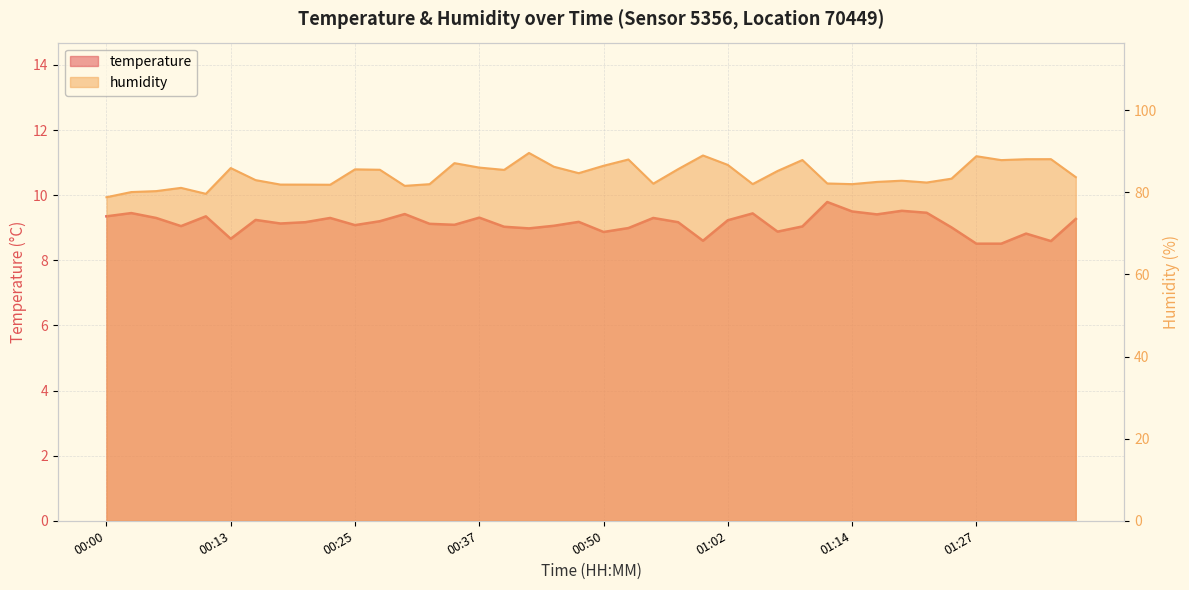

What is the difference between the maximum and minimum values in the humidity series?

10.8